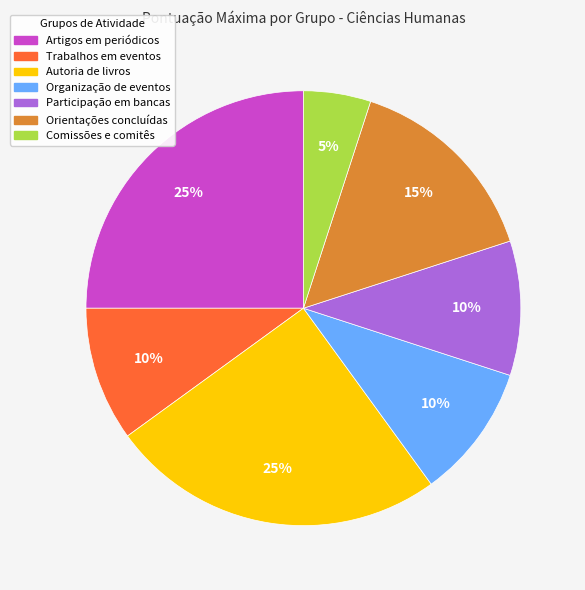

True or false: Comissões e comitês accounts for 11% of the total.

False